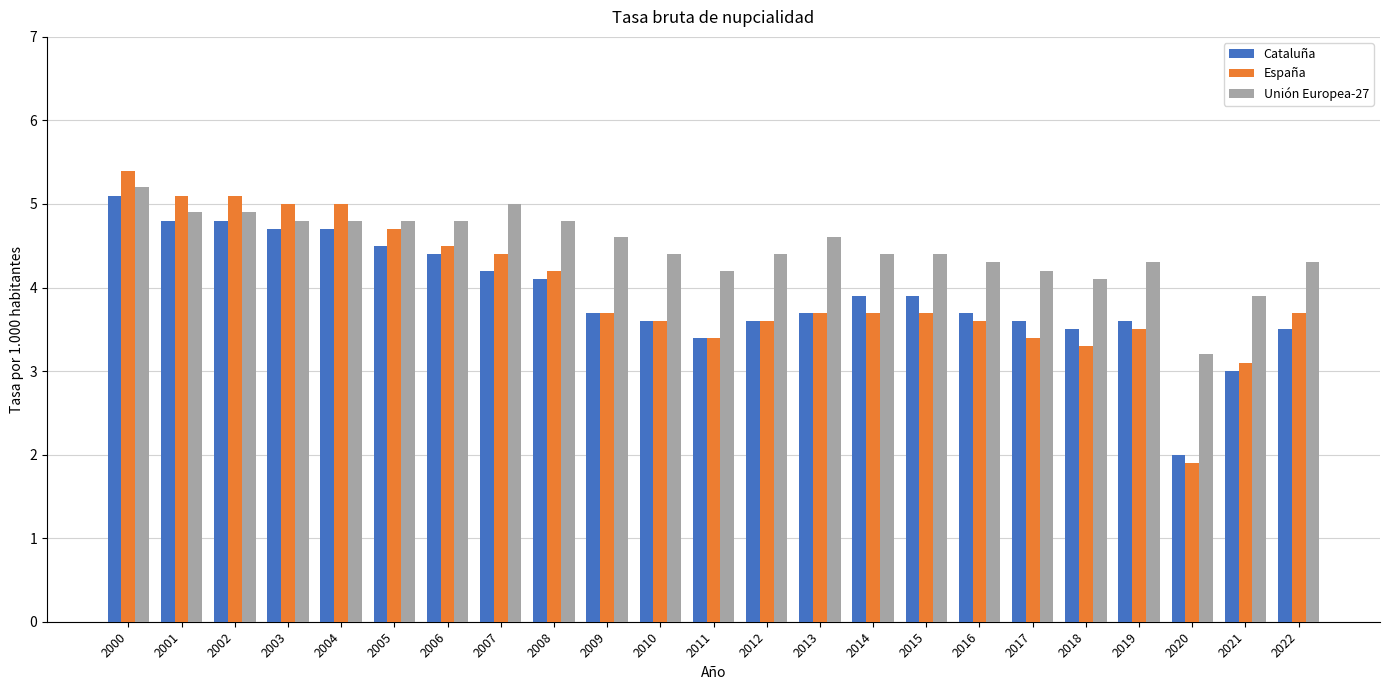

Which series changed the most between 2002 and 2010?

España